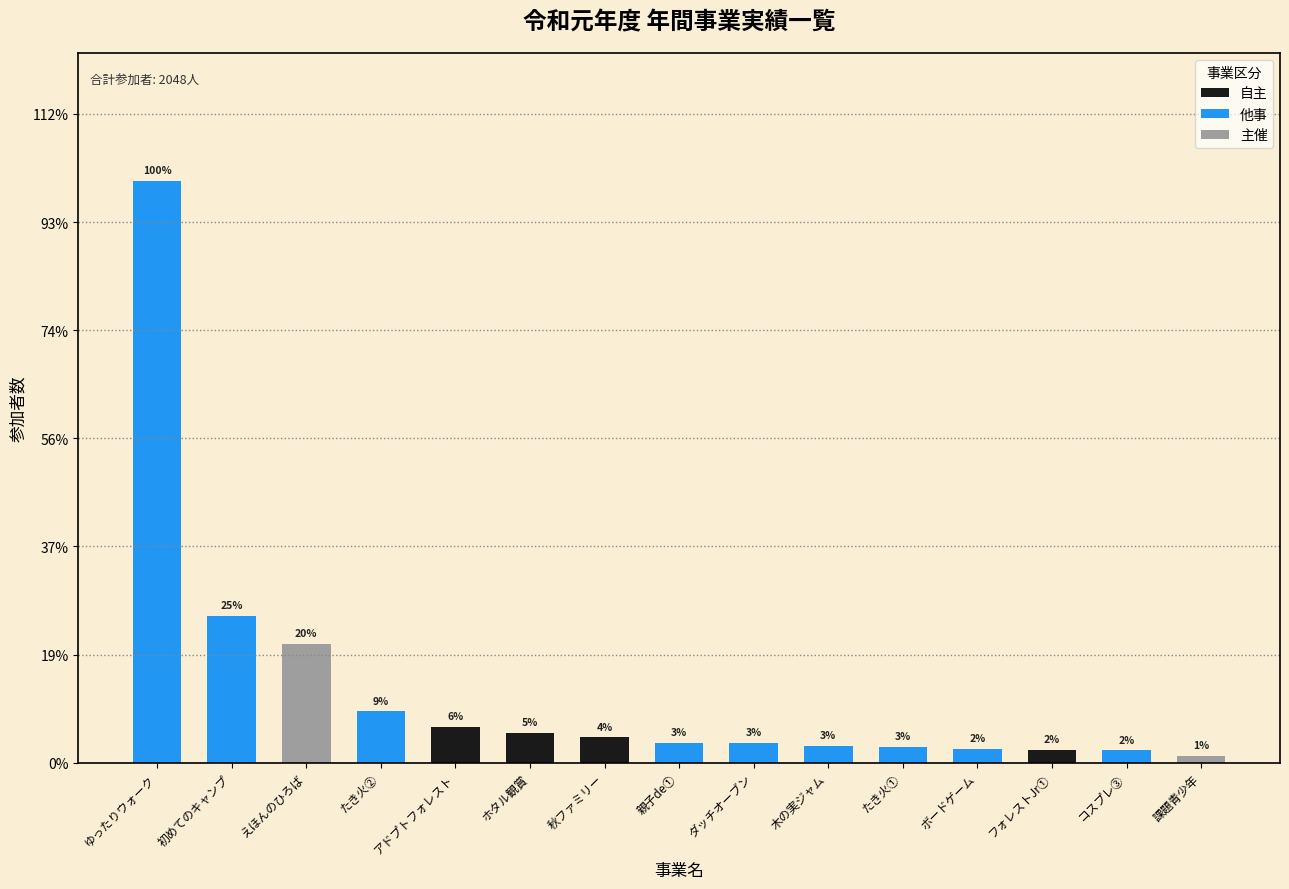

Rank the categories by 主催 value from highest to lowest.

えほんのひろば, 課題青少年, ゆったりウォーク, 初めてのキャンプ, たき火②, アドプトフォレスト, ホタル観賞, 秋ファミリー, 親子de①, ダッチオーブン, 木の実ジャム, たき火①, ボードゲーム, フォレストJr①, コスプレ③